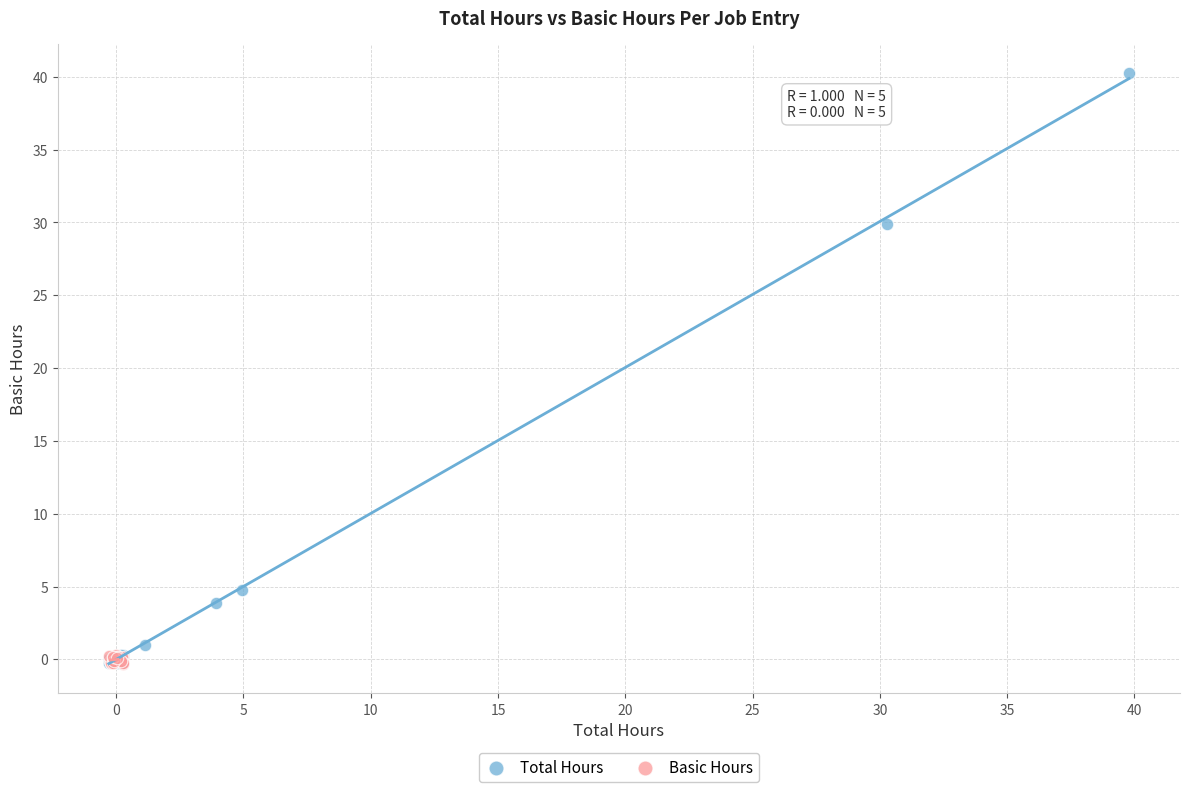

What are all the series names shown in the legend?

Total Hours, Basic Hours